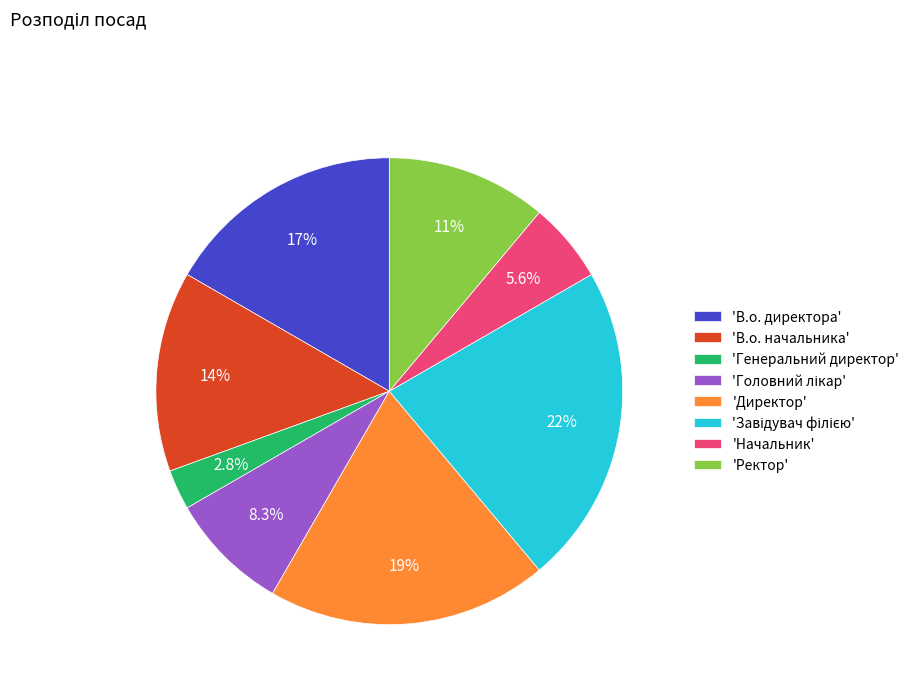

Between 'Генеральний директор' and 'В.о. начальника', which is larger?

'В.о. начальника'